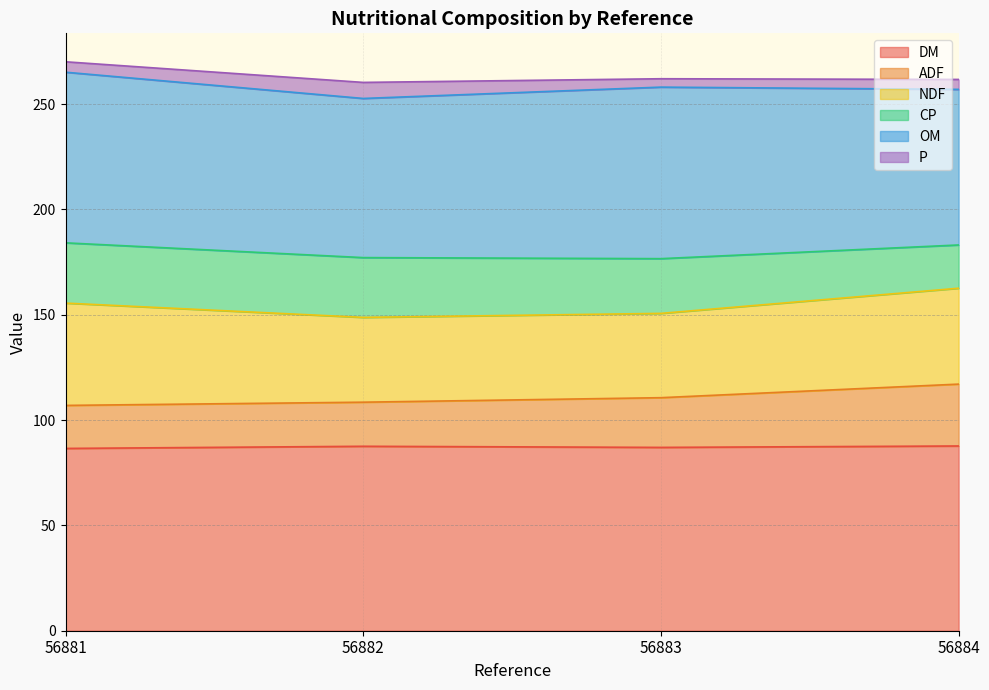

Is it true that DM equals 87.6 at 56882?

True